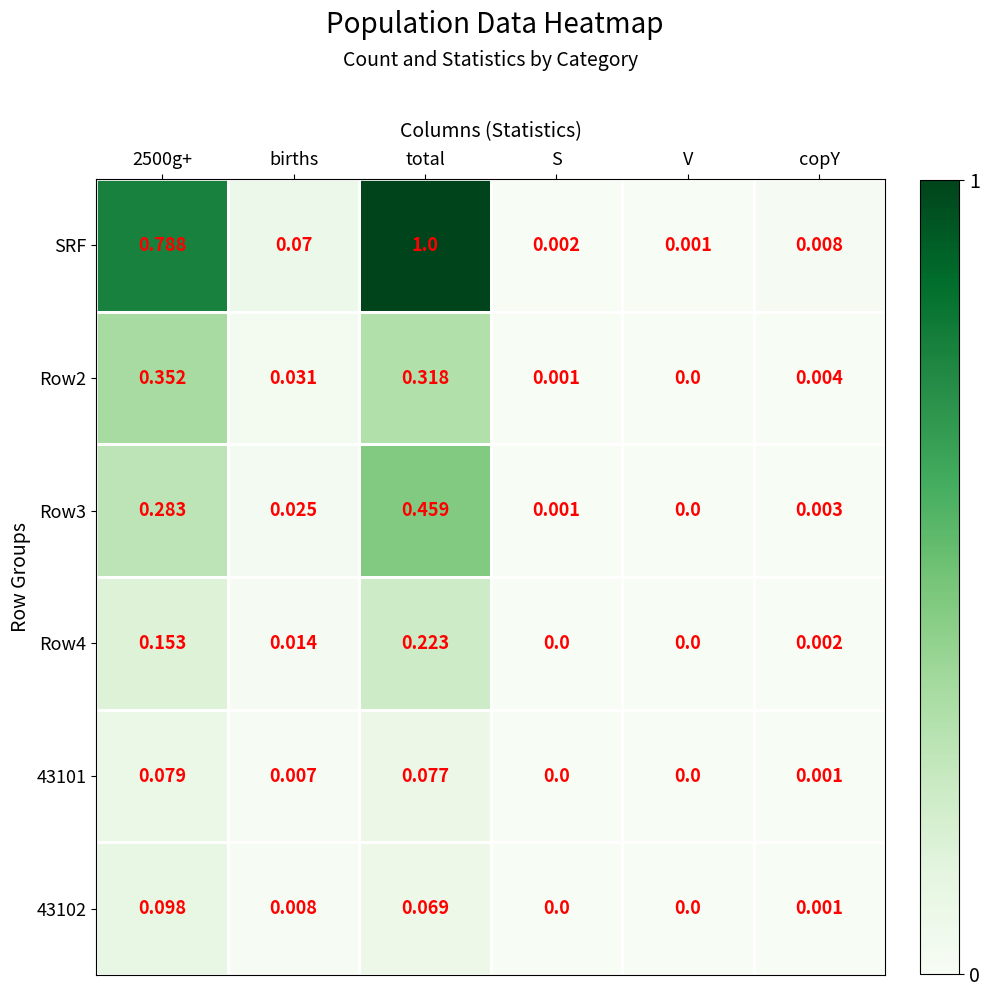

Which series has the largest total across all categories?

SRF